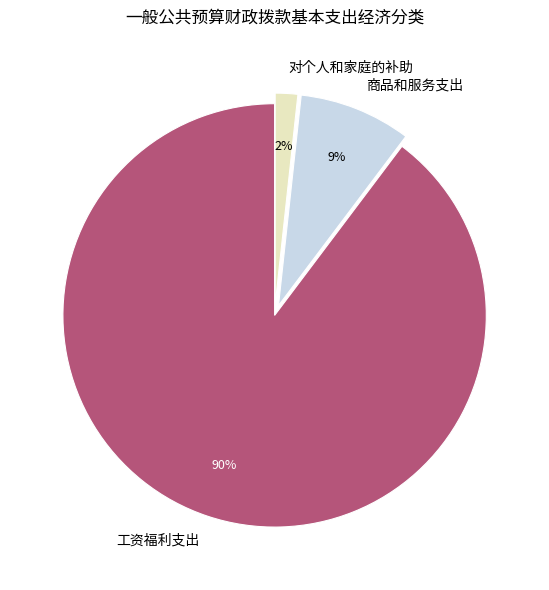

Is it true that 对个人和家庭的补助 is 12% of the pie?

False